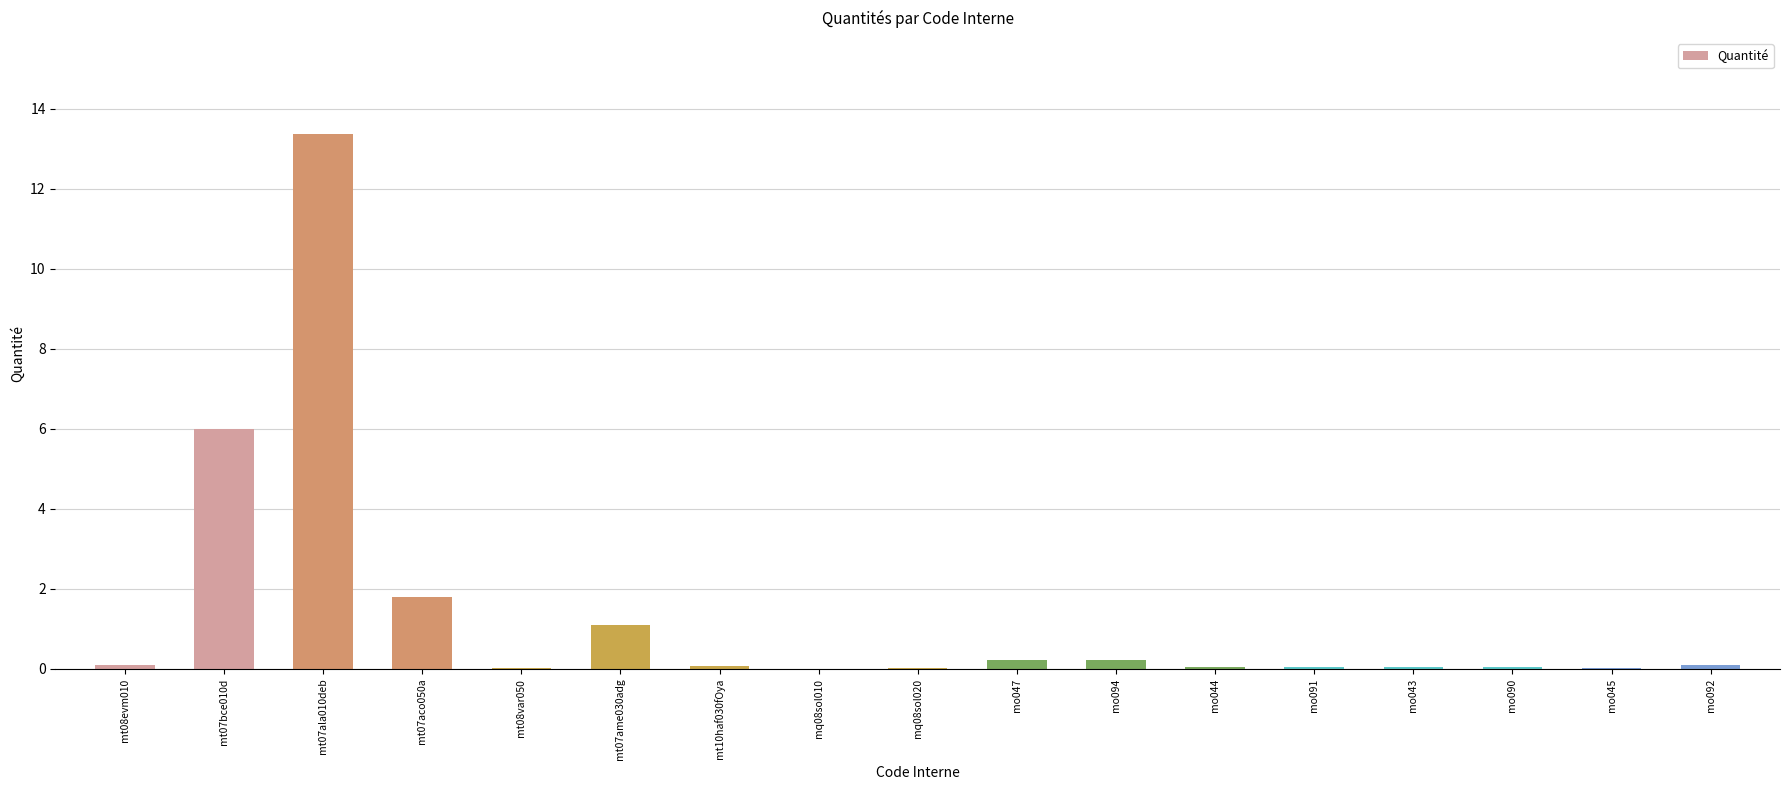

What is the maximum value shown in the chart?

13.4